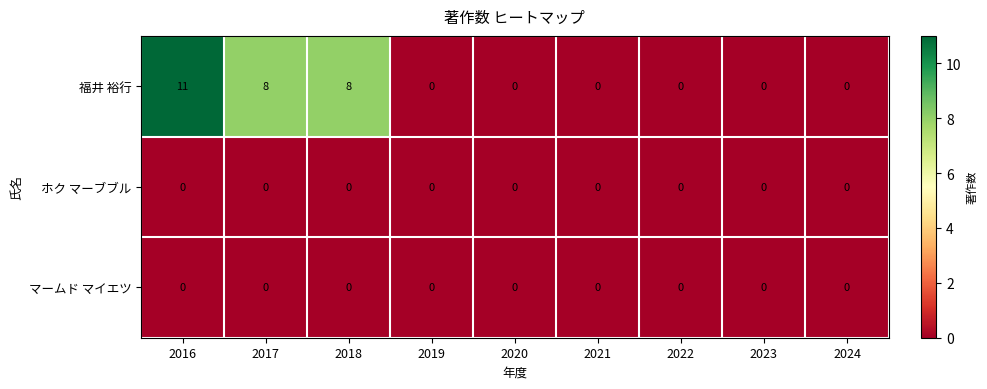

Which label corresponds to the largest value in the chart?

2016